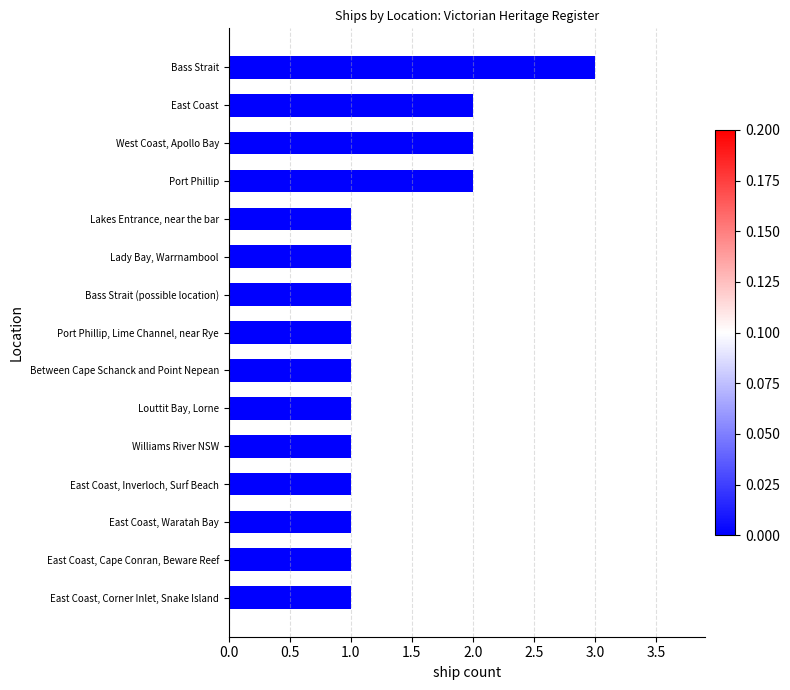

What is the label of the 8th bar from the bottom?

Port Phillip, Lime Channel, near Rye